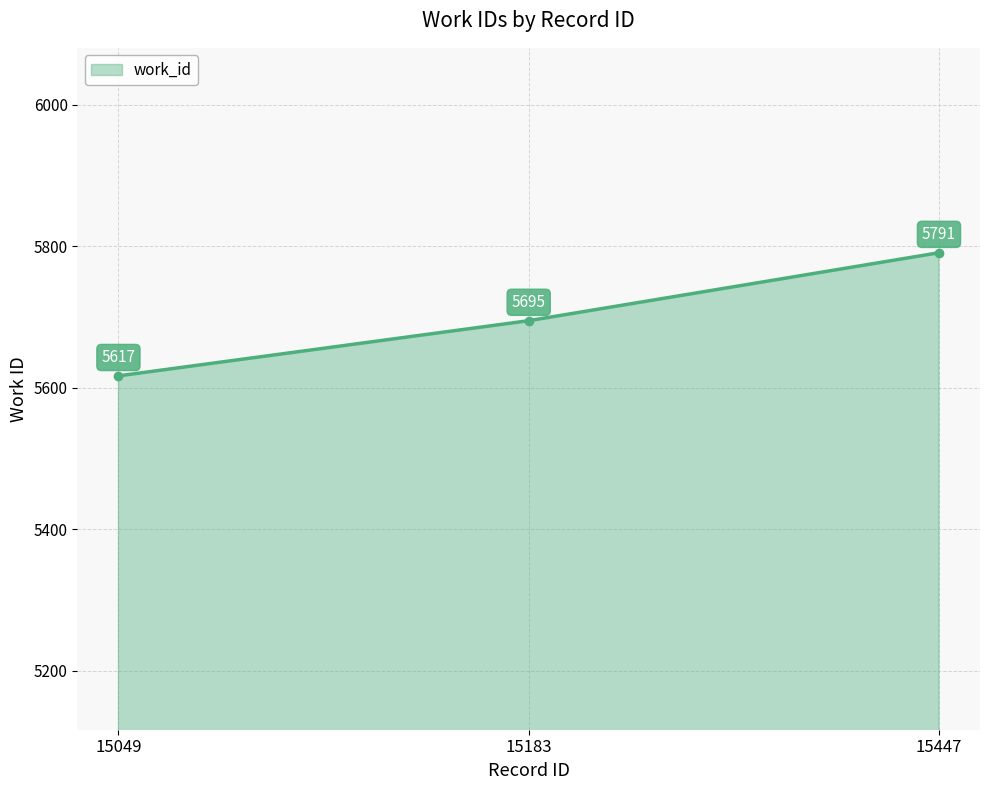

Reading right to left, list all the values displayed in this chart.

15447=5791	15183=5695	15049=5617